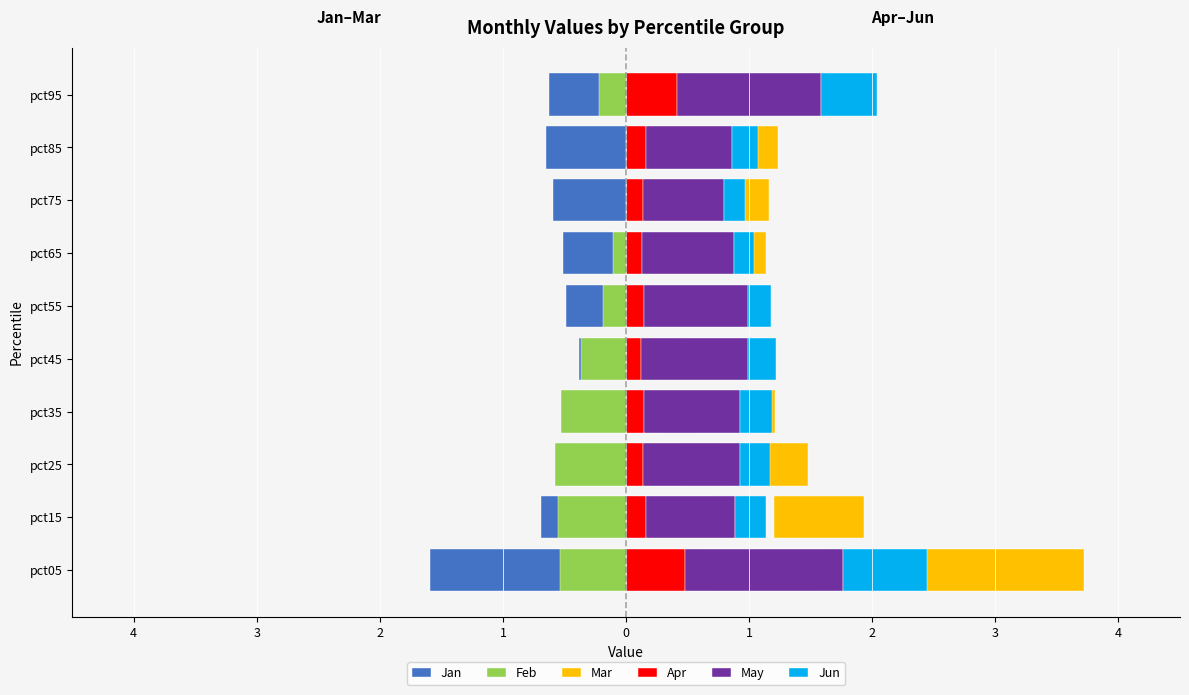

How many May values are between 0 and 1?

8